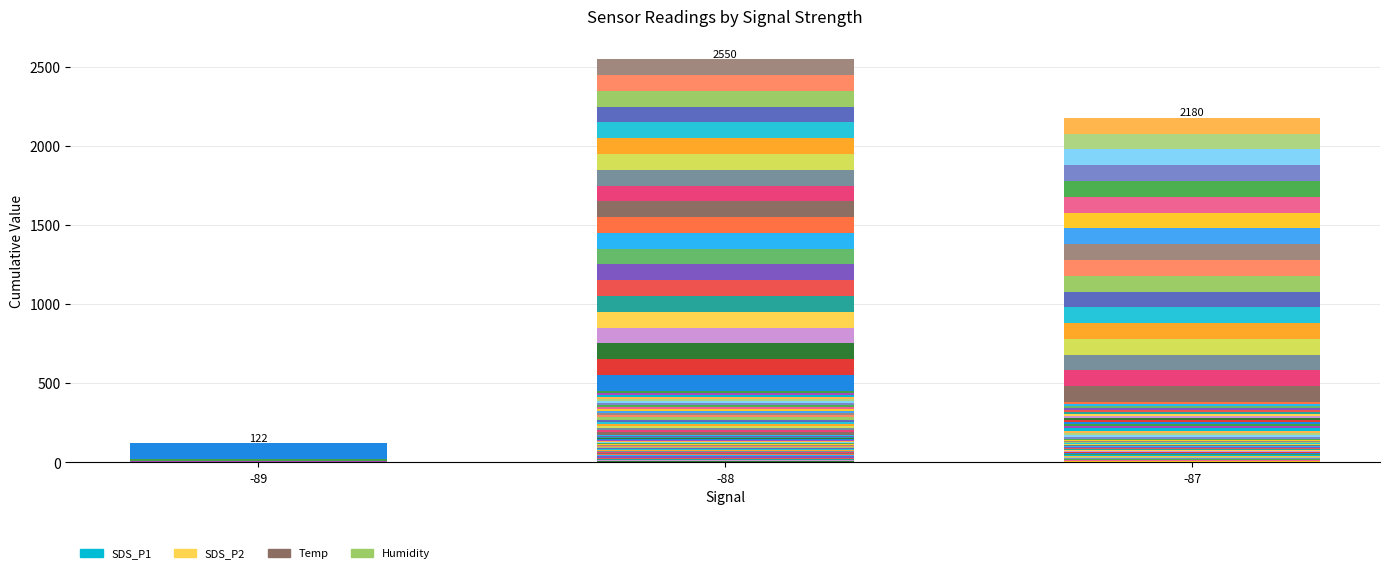

Reading left to right, transcribe all the data shown in this chart.

SDS_P1: 3.7	3.6	5.0	3.8	4.8	5.3	4.2	7.2	11.8	3.9	3.0	5.3	8.4	4.5	4.5	4.4	3.7	3.4	5.3	7.9	4.7	6.6	4.4	4.2	3.9	7.2	3.4	5.3	5.5	5.0	3.7	5.1	5.0	4.8	6.4	8.1	4.9	5.7	8.2	4.1
SDS_P2: 3.0	3.1	3.1	2.9	3.3	2.9	2.9	3.1	3.2	2.8	2.7	3.0	3.2	2.9	3.0	2.5	2.9	2.5	3.2	3.3	3.0	3.3	2.9	2.9	3.2	3.1	3.1	2.7	3.2	3.4	3.1	3.2	3.0	3.0	3.1	3.4	2.7	2.9	3.2	3.0
Temp: 13.6	13.4	13.4	13.5	13.9	14.1	14.2	13.8	13.7	13.5	13.3	13.3	13.2	13.3	13.3	13.4	13.6	13.8	13.5	13.3	13.1	13.3	13.2	12.9	12.8	12.8	12.8	12.6	12.3	12.4	12.7	12.6	12.7	12.8	12.6	12.5	12.4	12.5	12.8	12.8
Humidity: 99.9	99.9	99.9	99.9	99.9	99.9	99.9	99.9	99.9	99.9	99.9	99.9	99.9	99.9	99.9	99.9	99.9	99.9	99.9	99.9	99.9	99.9	99.9	99.9	99.9	99.9	99.9	99.9	99.9	99.9	99.9	99.9	99.9	99.9	99.9	99.9	99.9	99.9	99.9	99.9